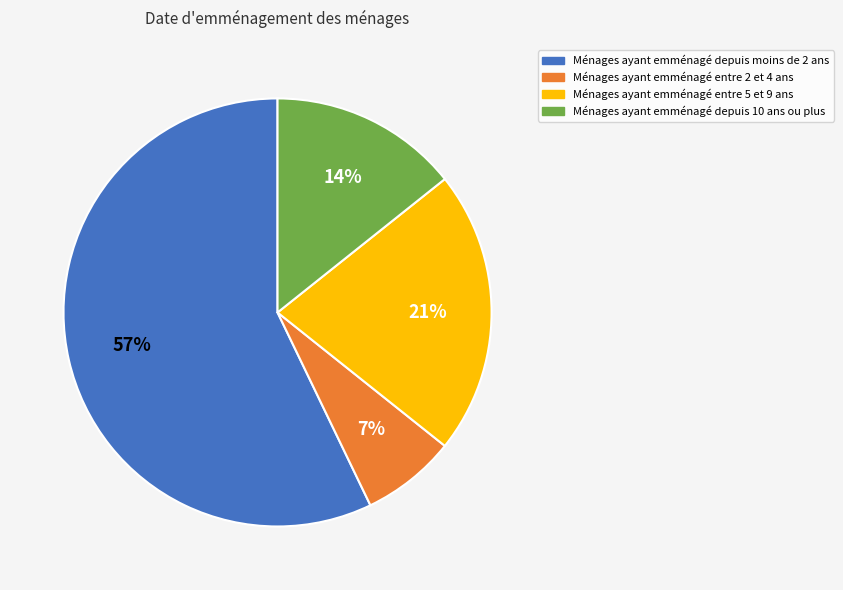

Does any single category account for the majority?

Yes